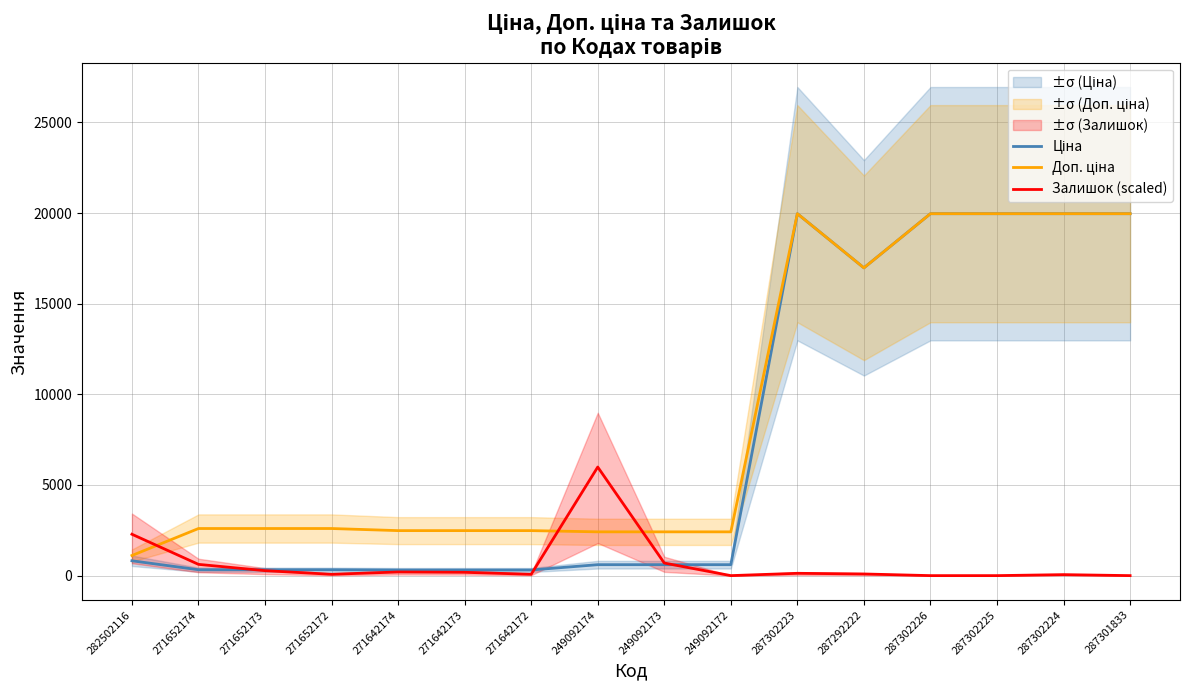

True or false: Ціна and Доп. ціна intersect in this chart.

False